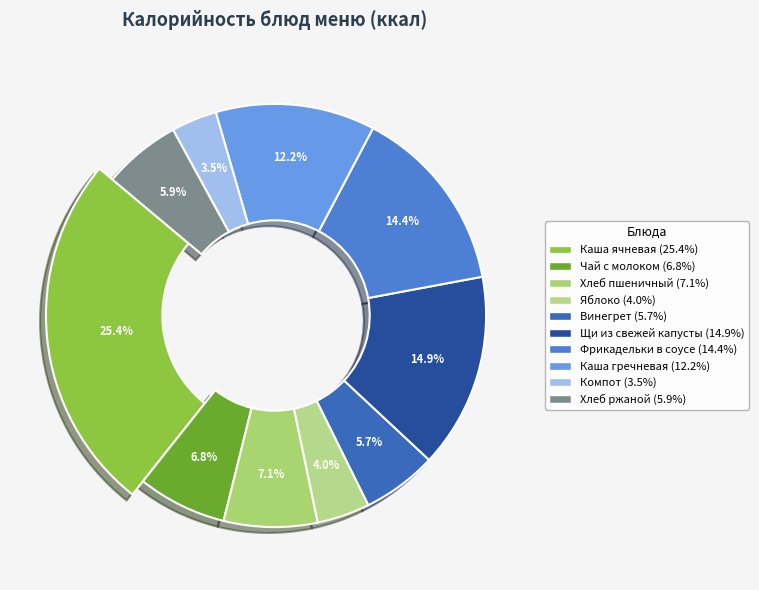

How much of the chart is everything except Хлеб ржаной?

94.1%